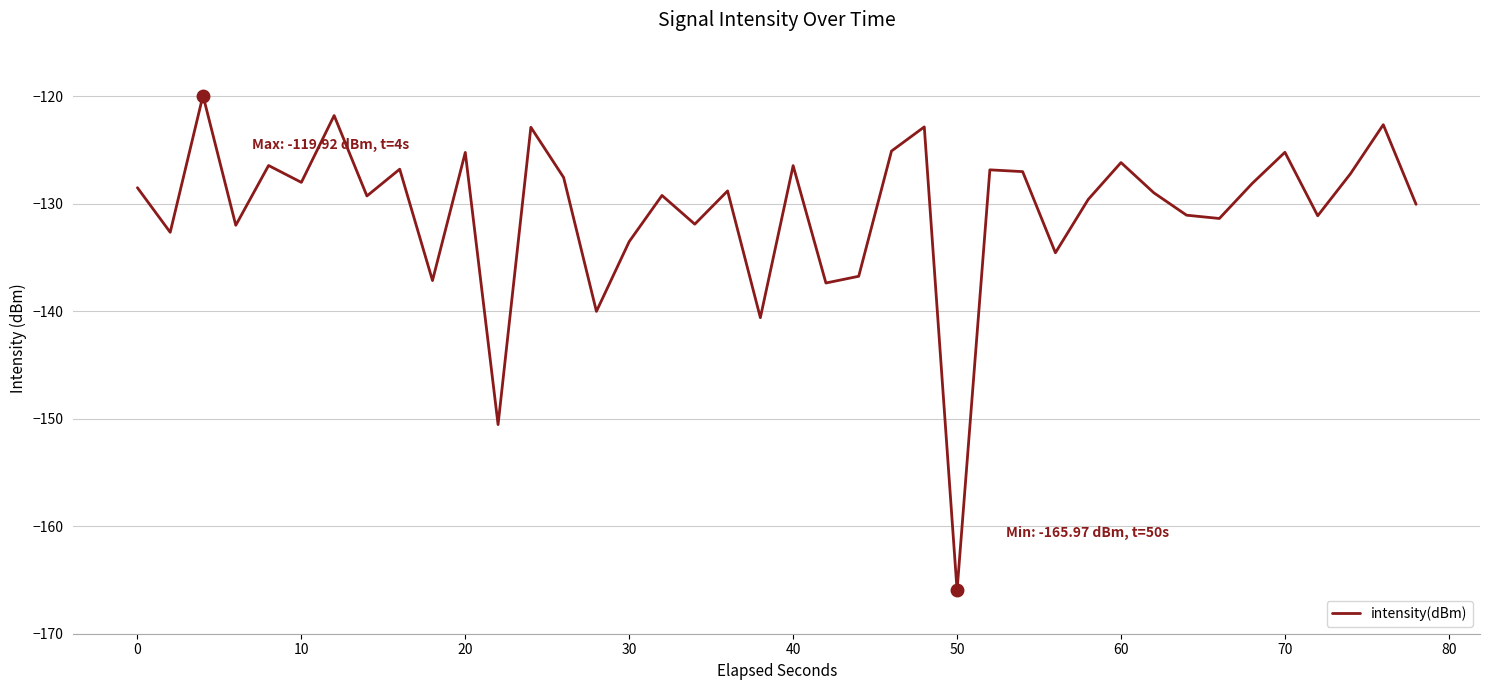

What is the minimum value shown in the chart?

-166.0